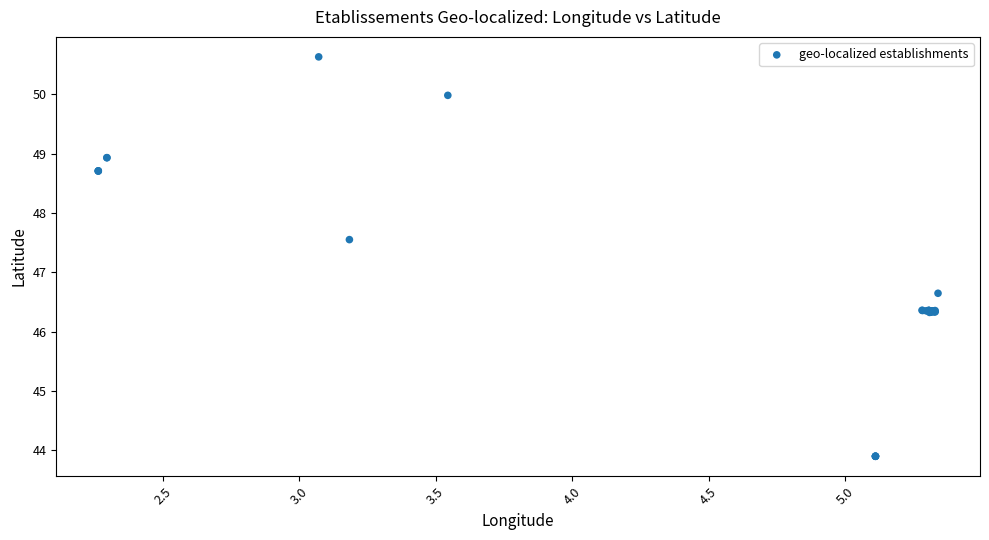

What Y value in the scatter plot is closest to 47?

46.6